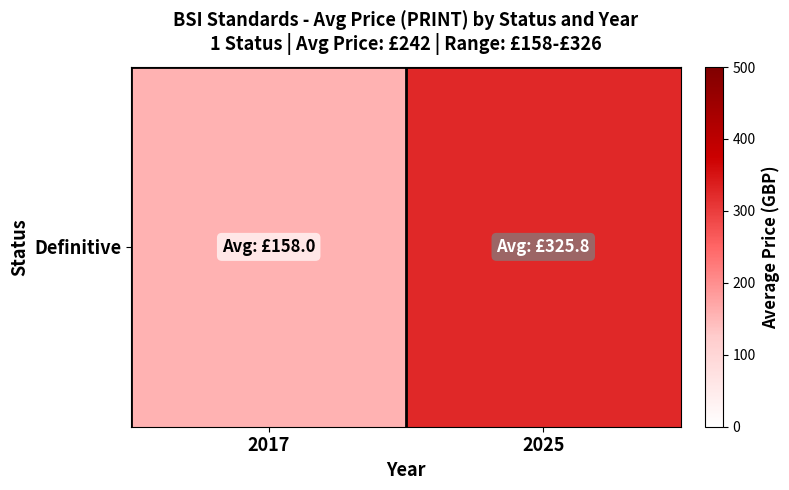

Which category has the highest value across all series?

2025